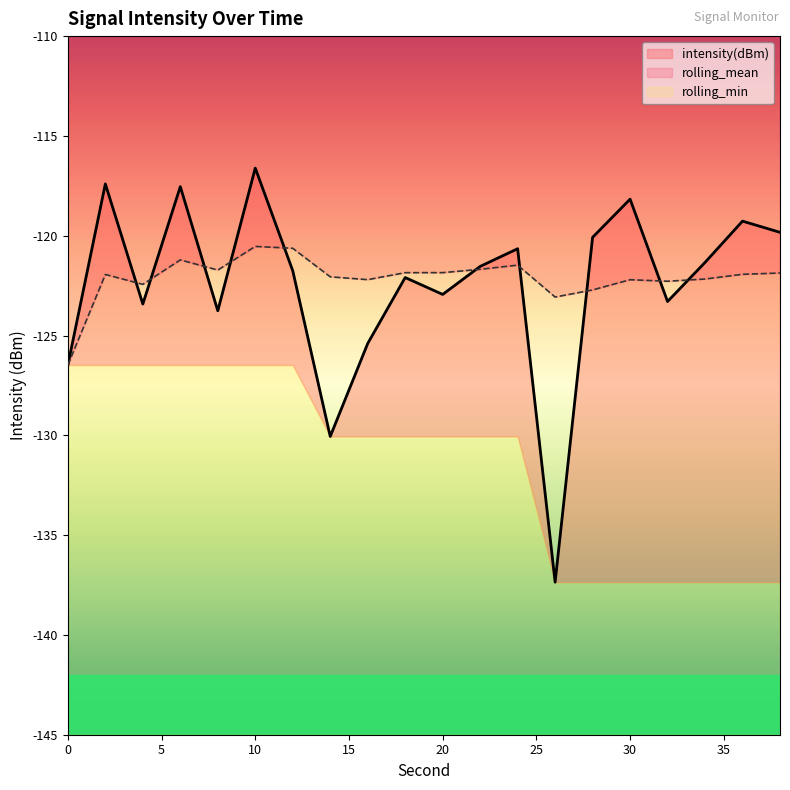

Is it true that rolling_mean equals -126.5 at 0?

True